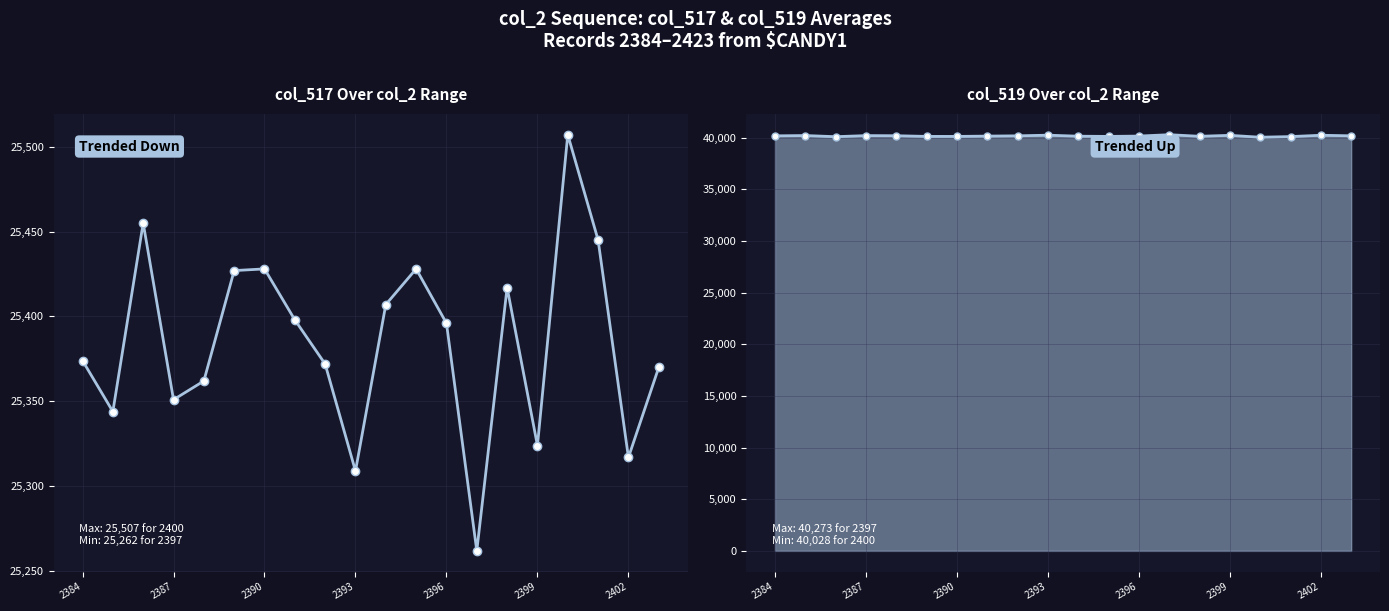

What is the difference between the maximum and second lowest values in the col_519 series?

193